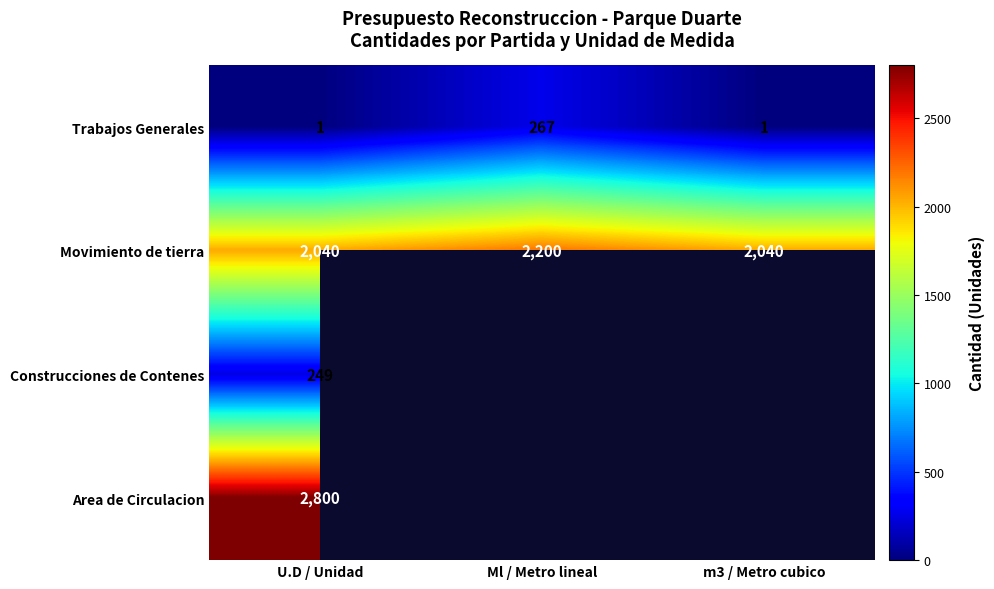

What is the total value across all series at U.D / Unidad?

5090